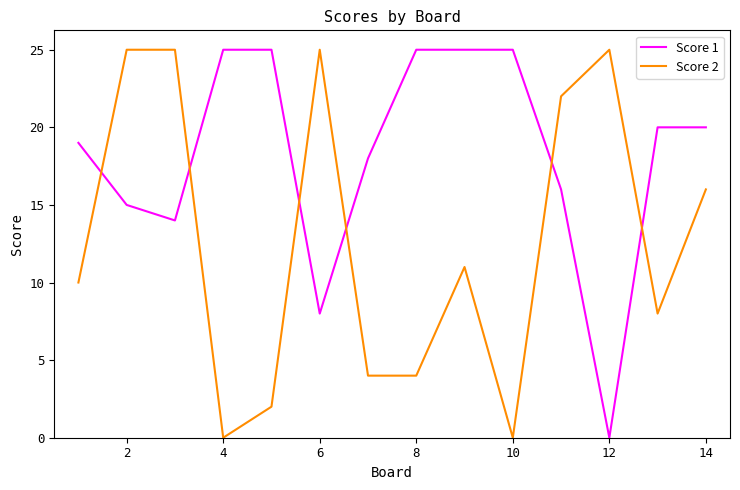

What is the maximum value shown in the chart?

25